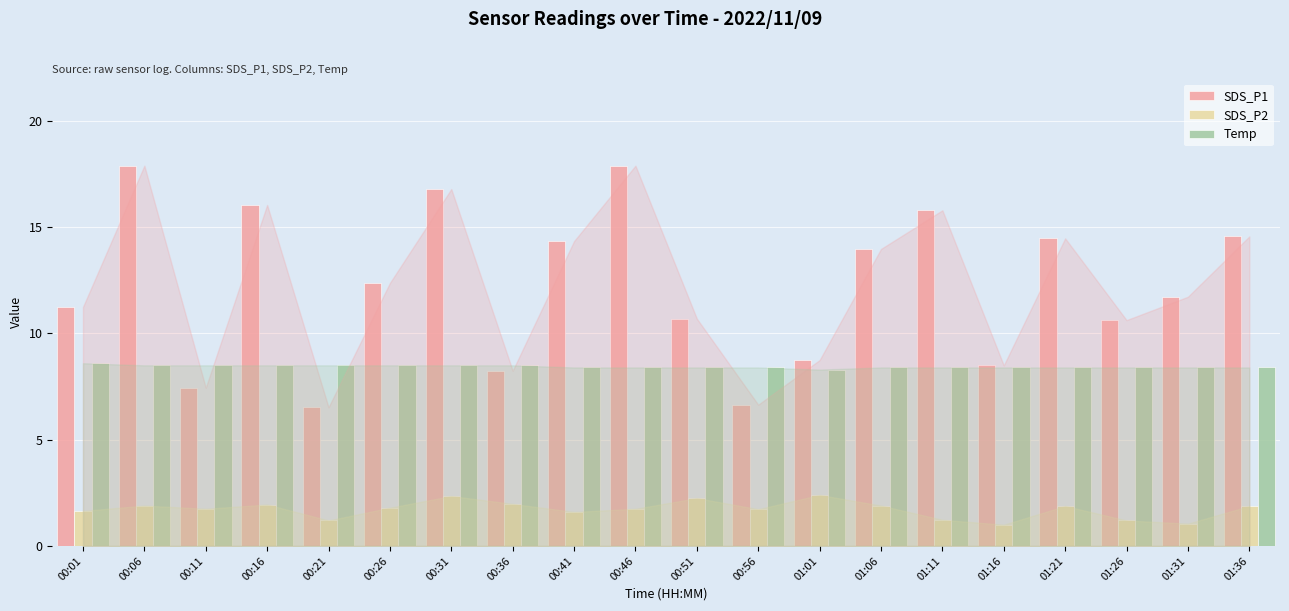

True or false: SDS_P1 has a value of 4.3 at 01:21.

False